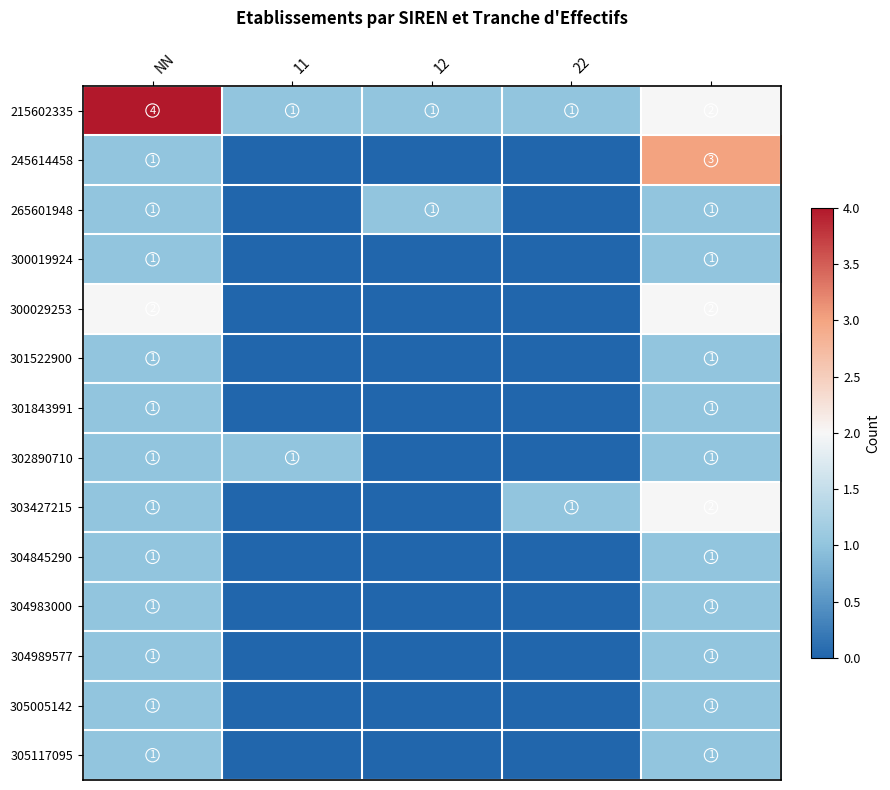

Count the 215602335 values in the range 1 to 2.

4